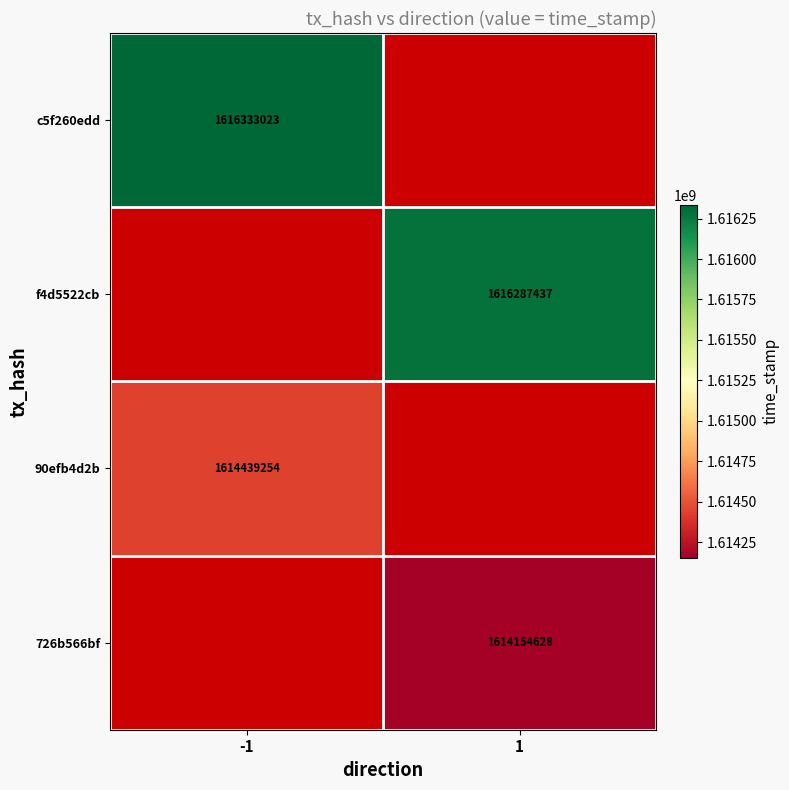

The value of 90efb4d2b at -1 is 1614439254. True or false?

True